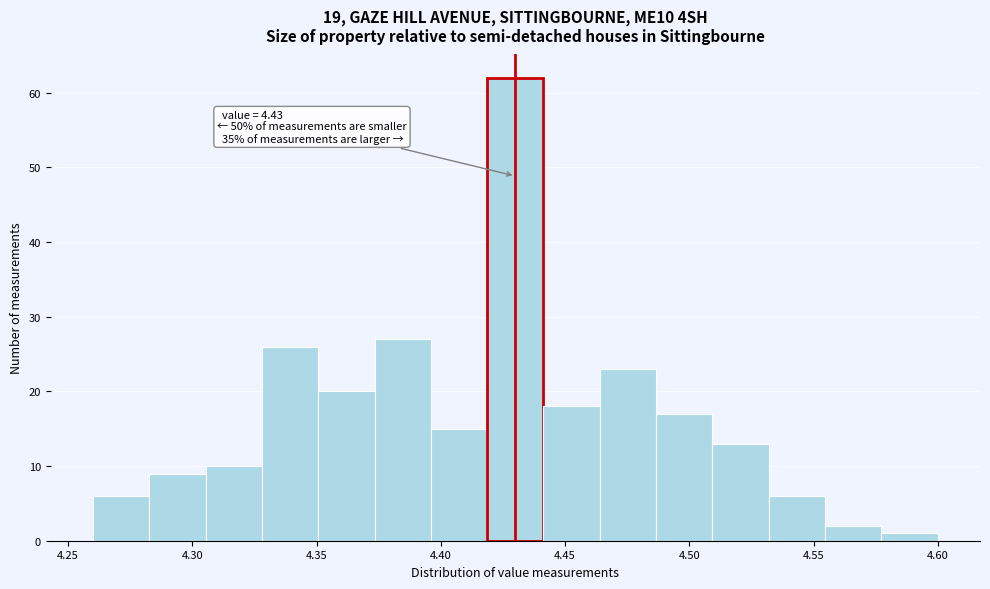

Over which range of the x-axis is the bar tallest?

4.420 to 4.440